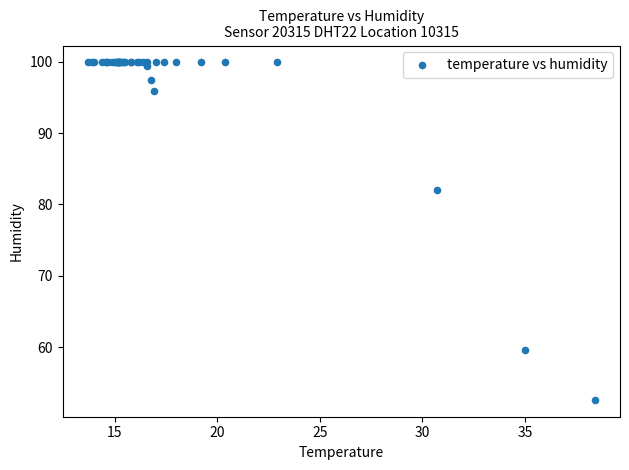

What Y value in the scatter plot is closest to 76?

82.0